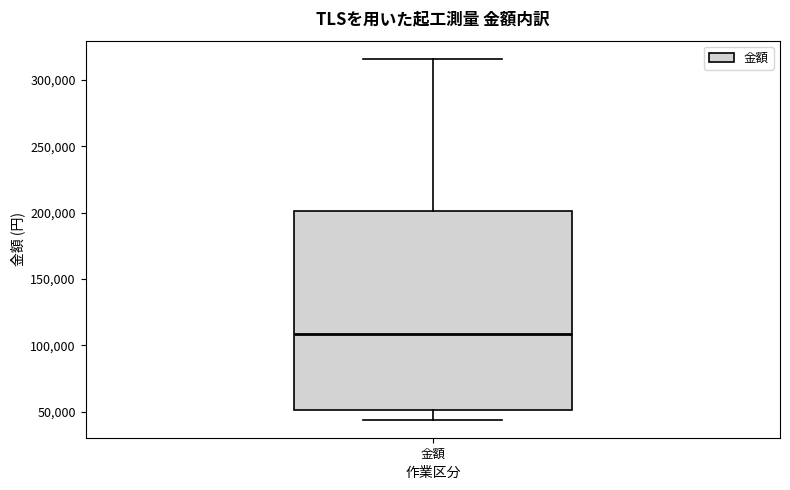

Transcribe this box plot: give where the median line is, the range the box spans, and where the two whiskers end, as read against the y-axis. The values are not printed on the chart, so give them approximately, as read against the axis.

median 110000, box 50000 to 200000, whiskers 45000 to 315000